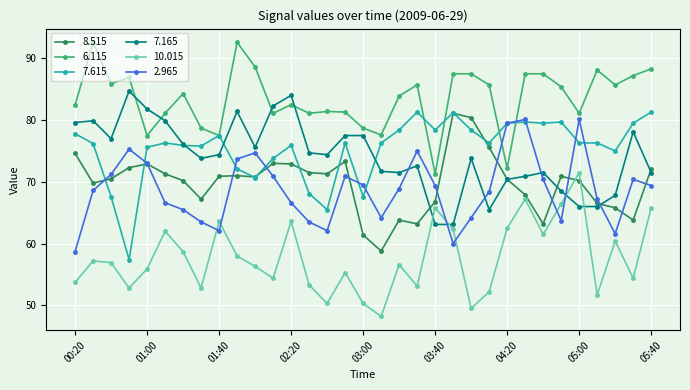

What is the minimum value for 7.165?

63.1